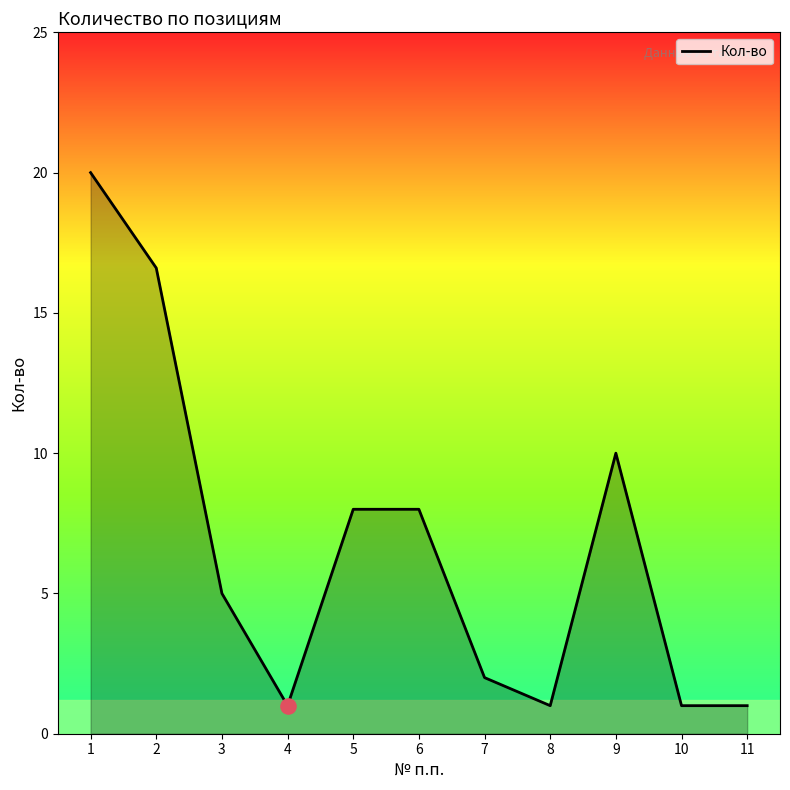

Between 2 and 4, which is larger?

2